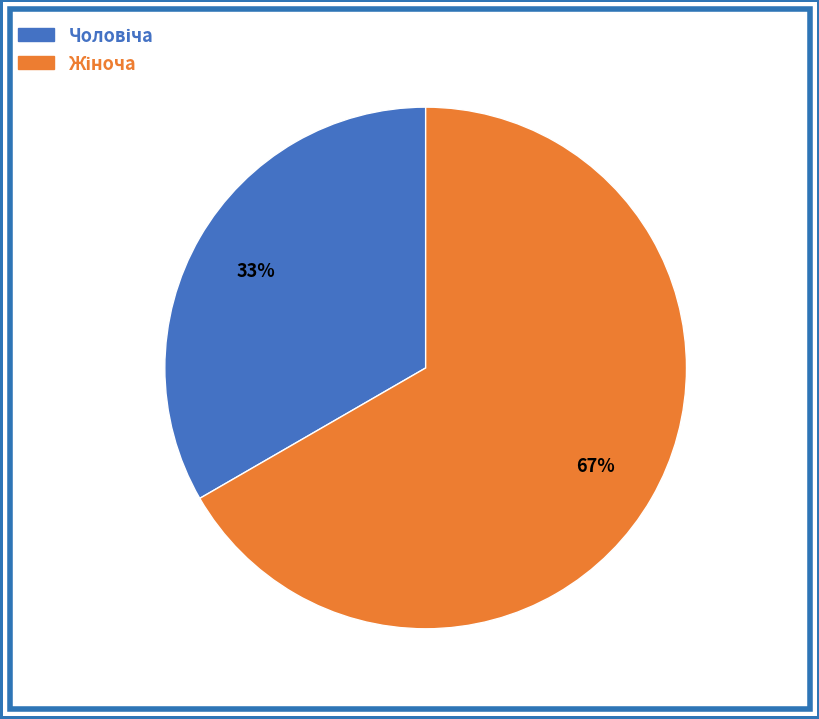

Count the number of slices in the pie.

2